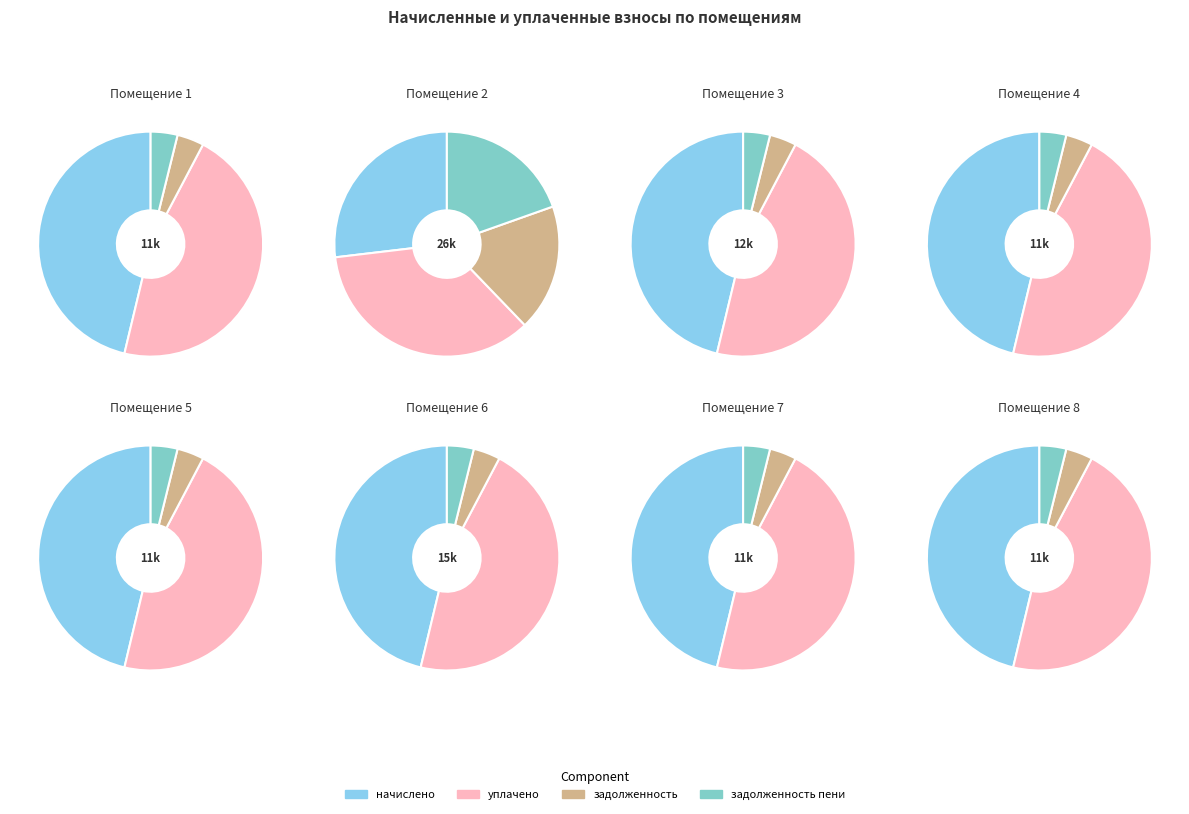

Which slice is the smallest?

1